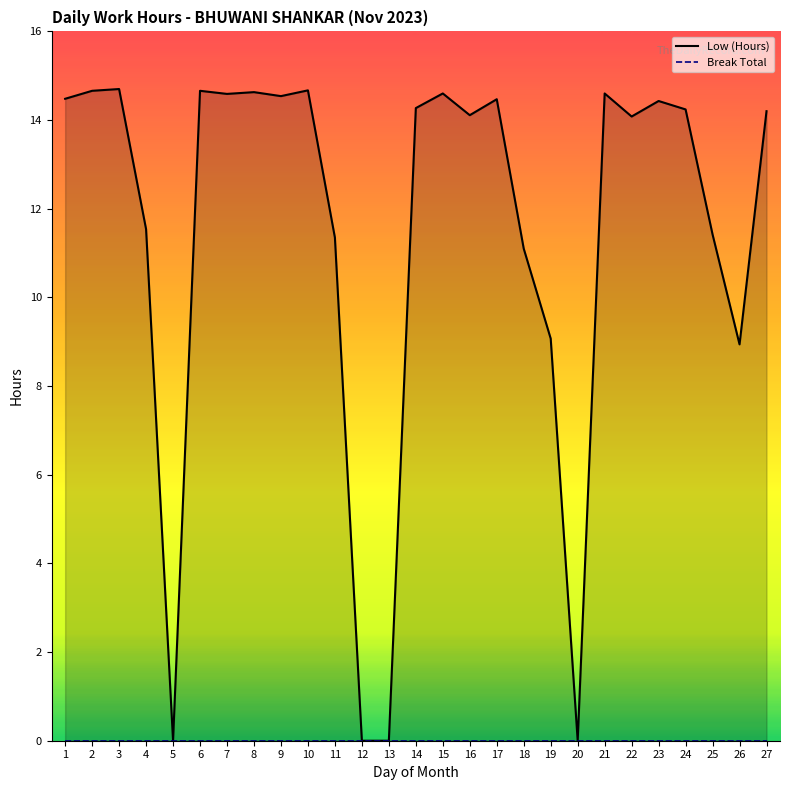

Reading left to right, extract all data points from this chart.

1=14.5	2=14.7	3=14.7	4=11.5	5=0.0	6=14.7	7=14.6	8=14.6	9=14.5	10=14.7	11=11.3	12=0.0	13=0.0	14=14.3	15=14.6	16=14.1	17=14.5	18=11.1	19=9.1	20=0.0	21=14.6	22=14.1	23=14.4	24=14.2	25=11.4	26=8.9	27=14.2